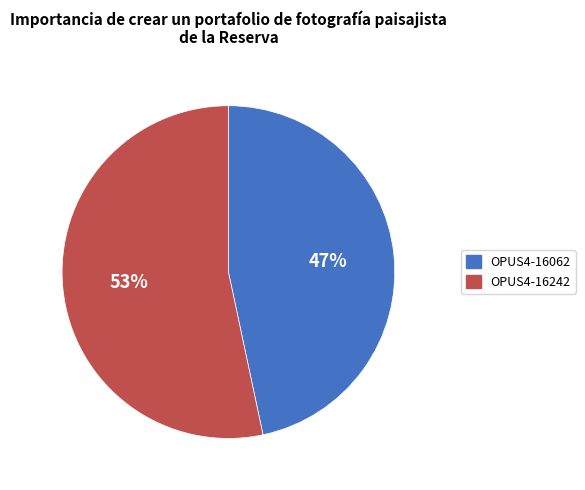

To the nearest percent, what portion does OPUS4-16242 represent?

53%